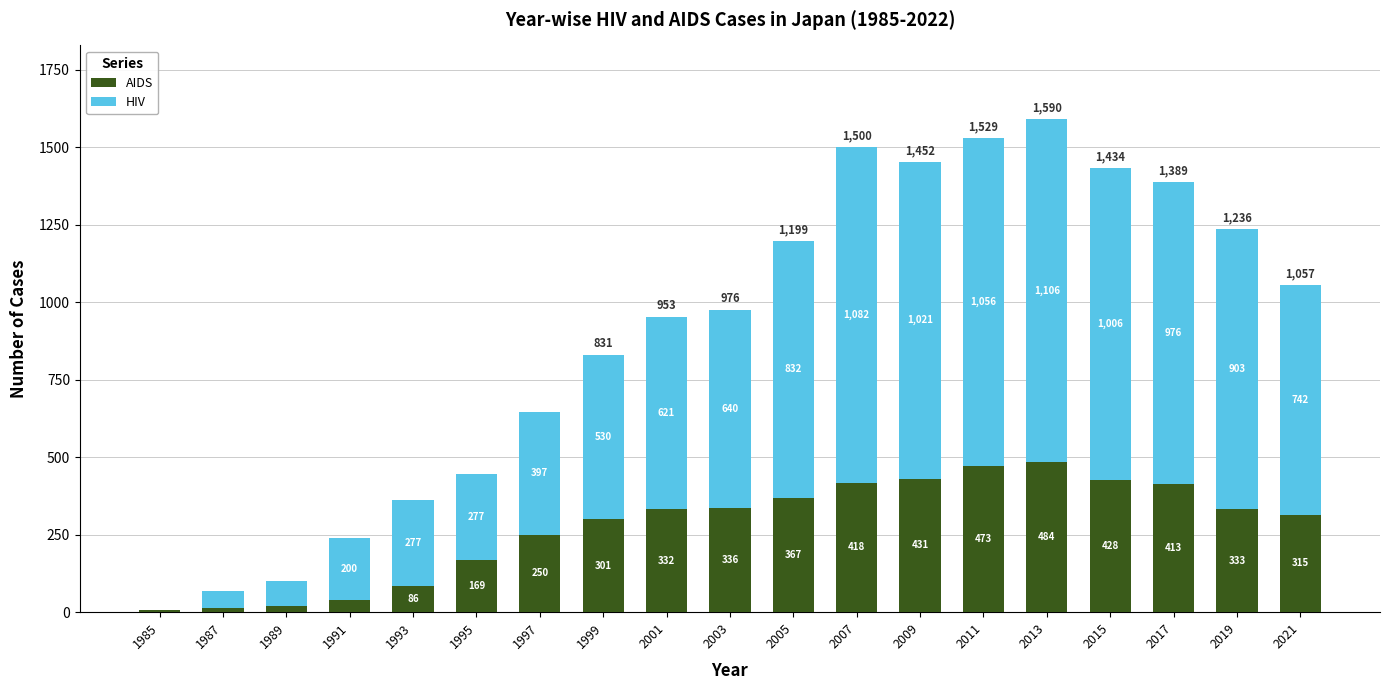

What is the sum of the AIDS values at 1987 and 2017?

427